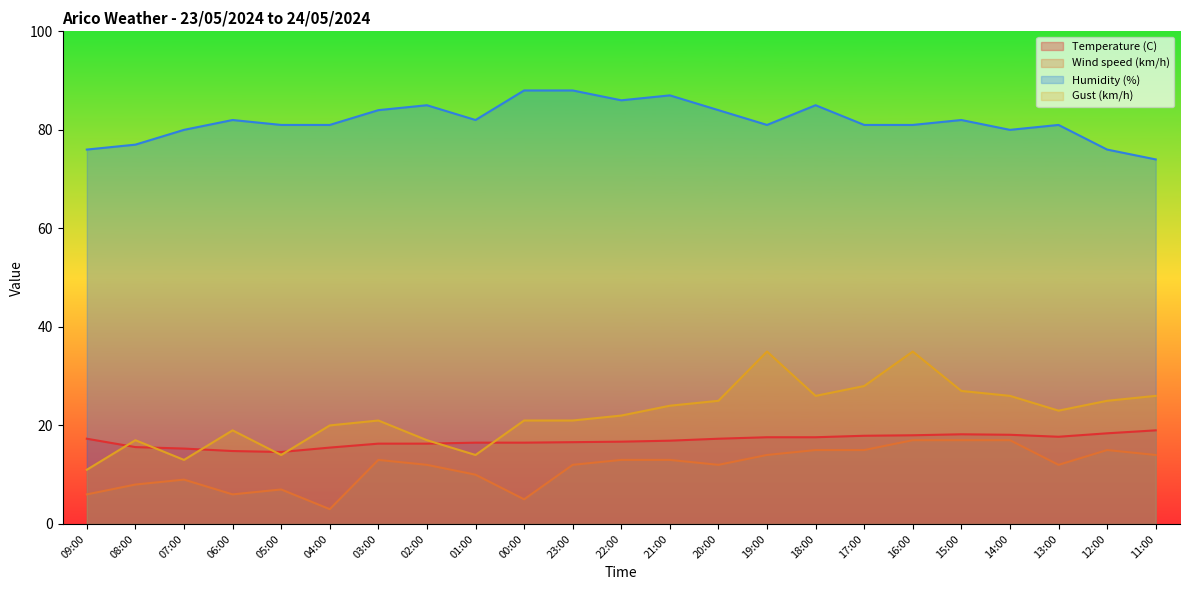

True or false: Temperature (C) and Wind speed (km/h) cross at least once.

False